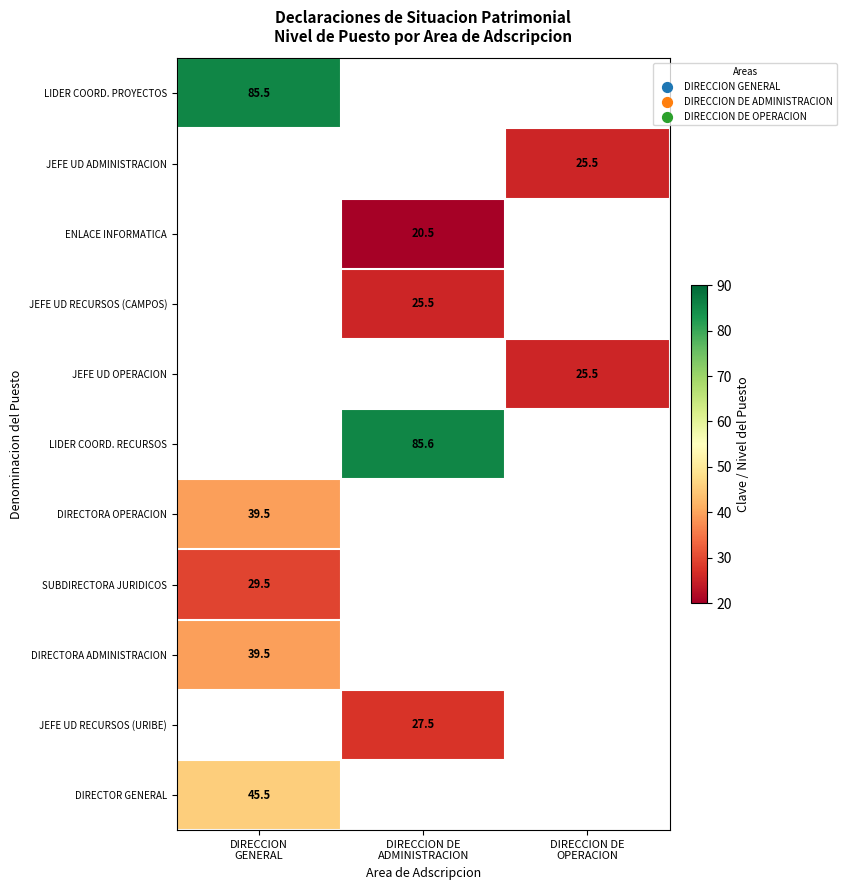

At which label does LIDER COORD. PROYECTOS reach its minimum?

DIRECCION GENERAL